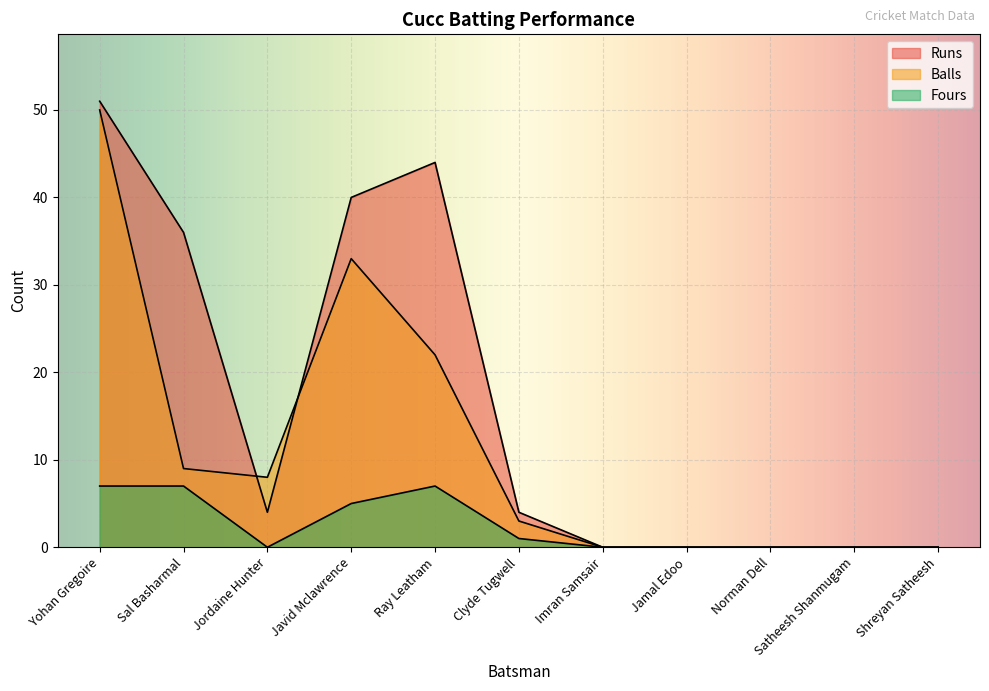

True or false: Fours and Runs cross at least once.

False